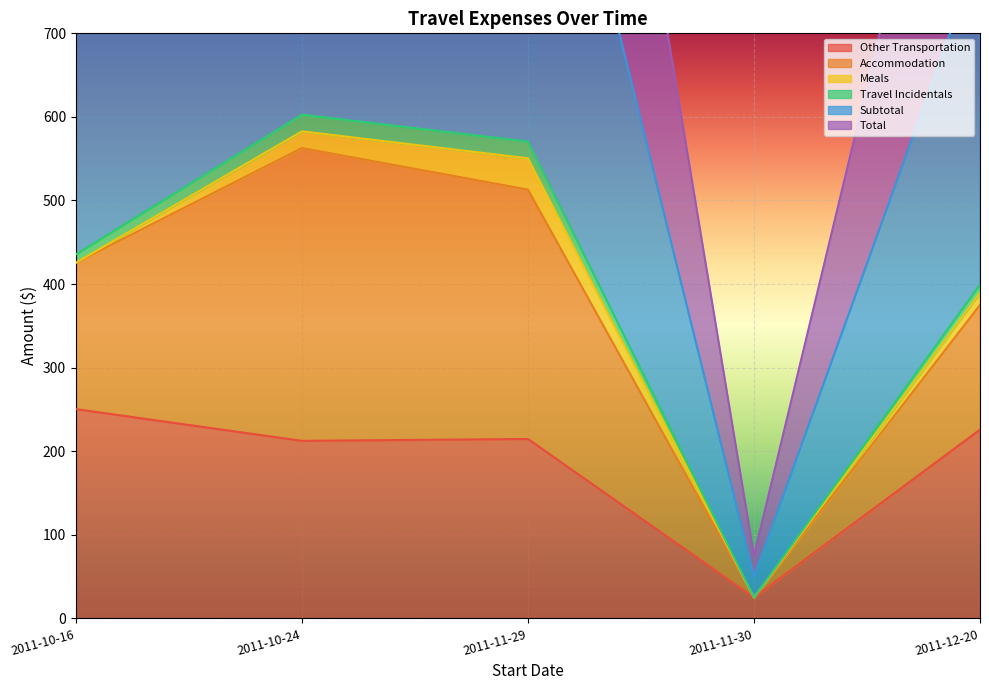

True or false: Other Transportation and Total intersect in this chart.

False